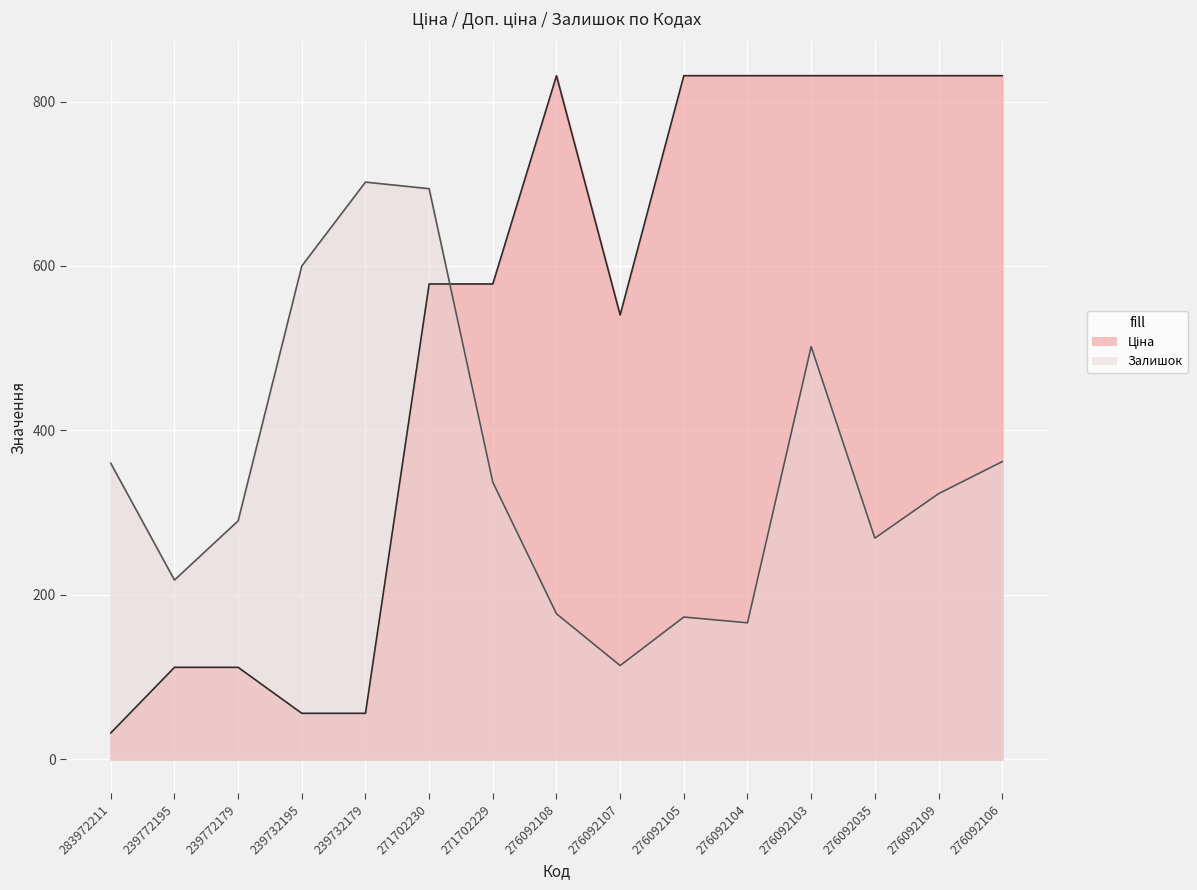

What is the sum of the Залишок values at 239732179 and 276092107?

816.0